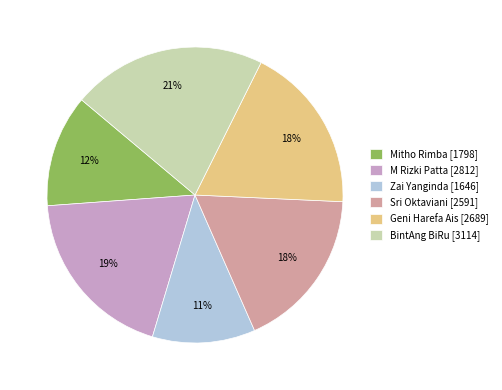

True or false: Geni Harefa Ais accounts for 18% of the total.

True